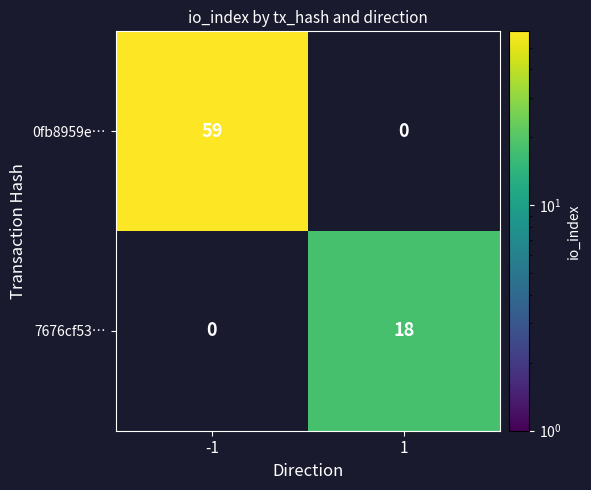

True or false: 7676cf53… has a value of 31 at 1.

False